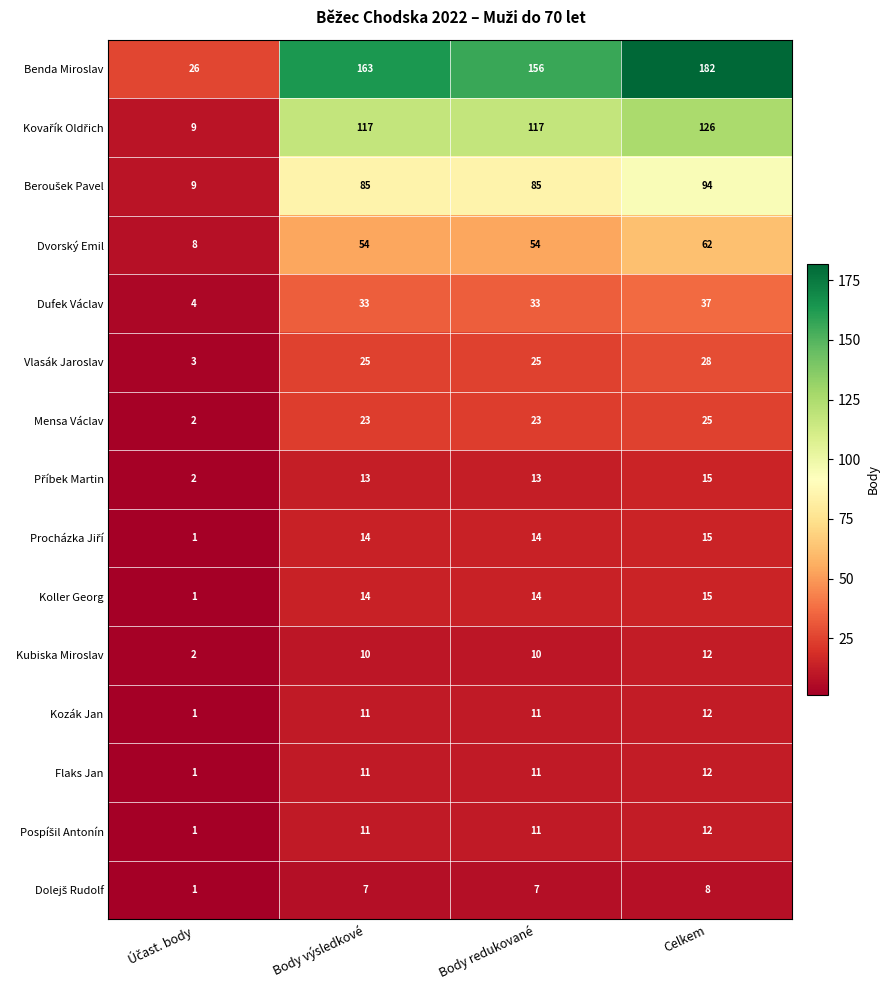

What is the smallest value displayed?

1